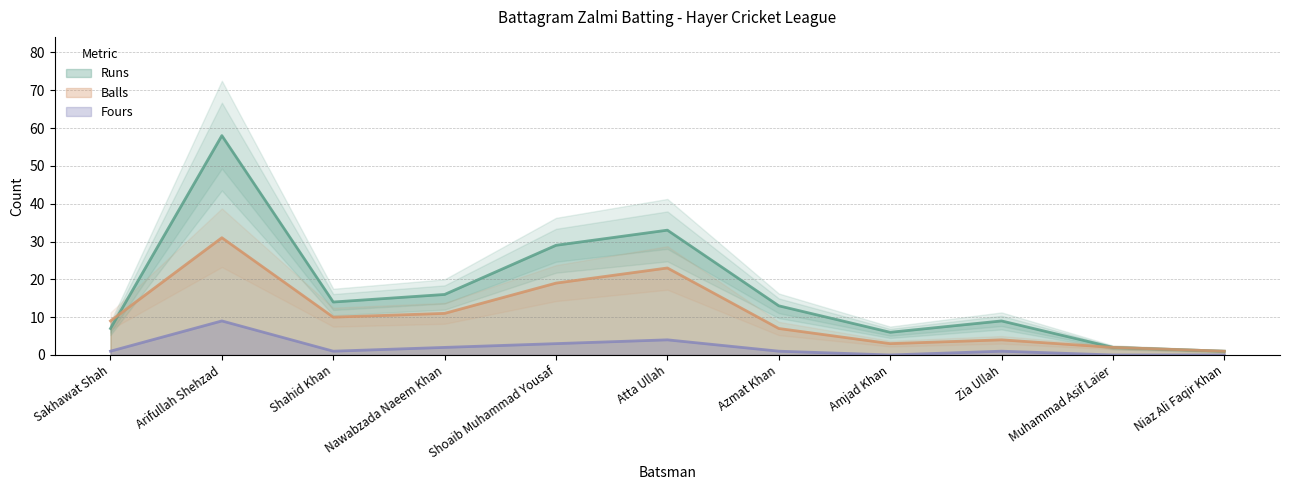

What is the total value across all series at Arifullah Shehzad?

98